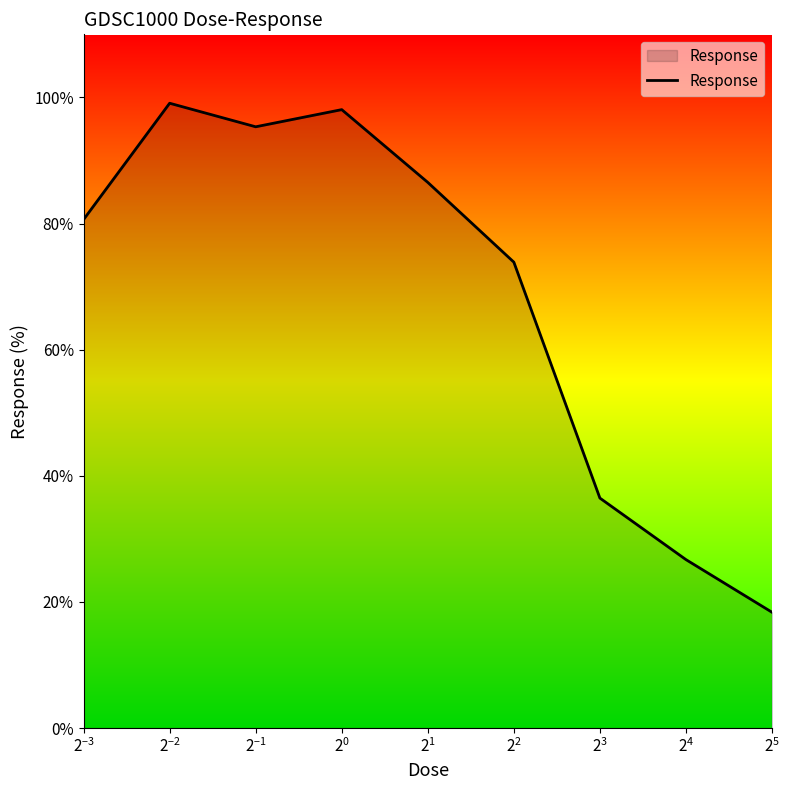

What is the difference between the maximum and minimum values?

80.7